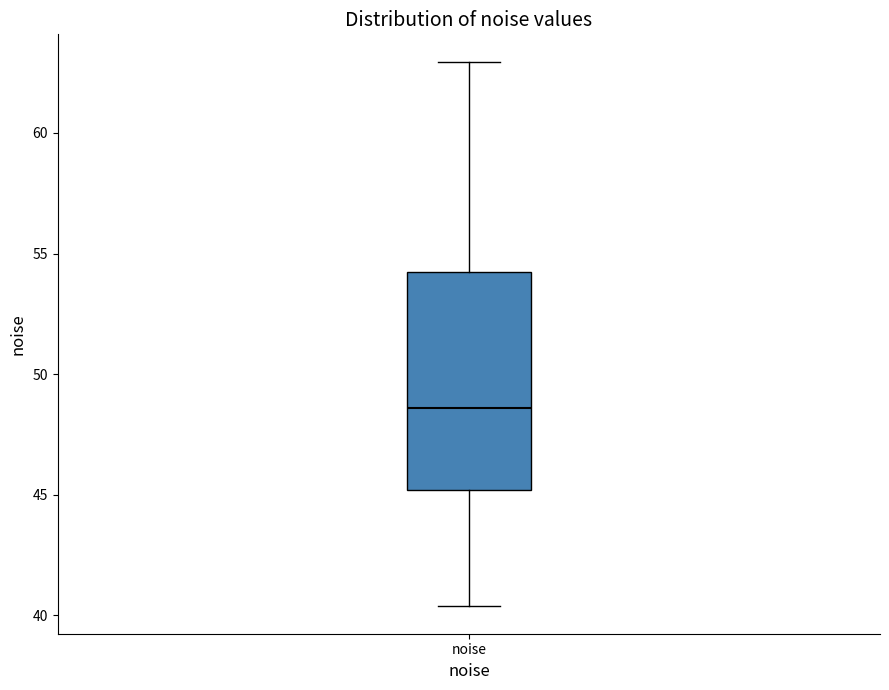

Transcribe this box plot: give where the median line is, the range the box spans, and where the two whiskers end, as read against the y-axis. The values are not printed on the chart, so give them approximately, as read against the axis.

median 48.5, box 45.0 to 54.0, whiskers 40.5 to 63.0